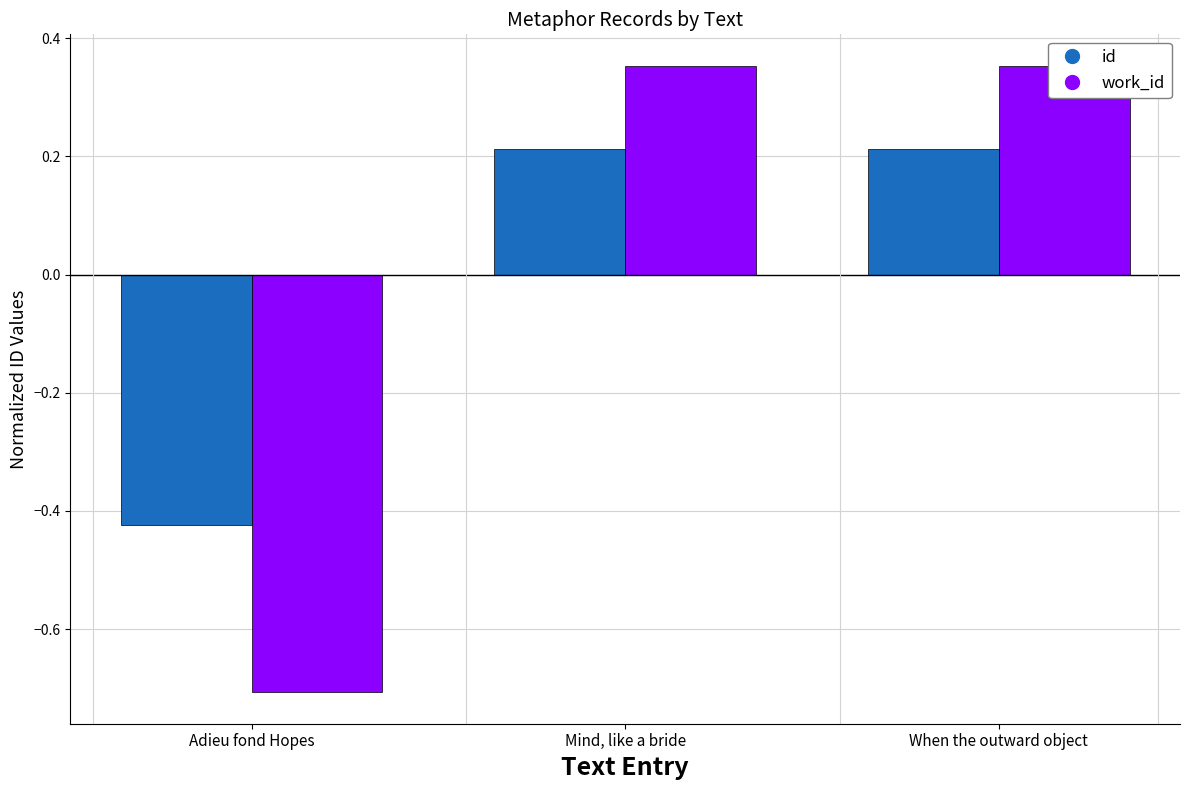

Which category has the lowest value across all series?

Adieu fond Hopes